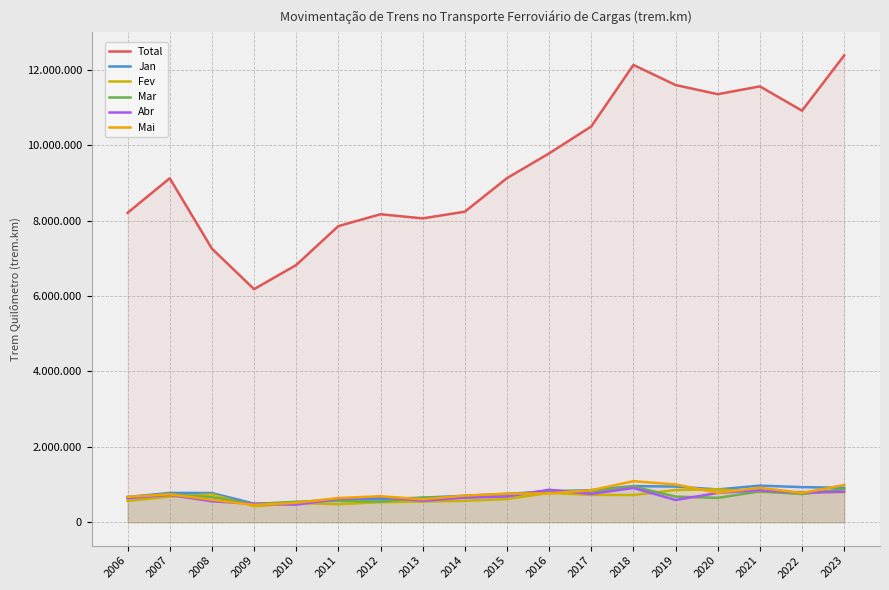

What is the highest value of the Fev series?

871922